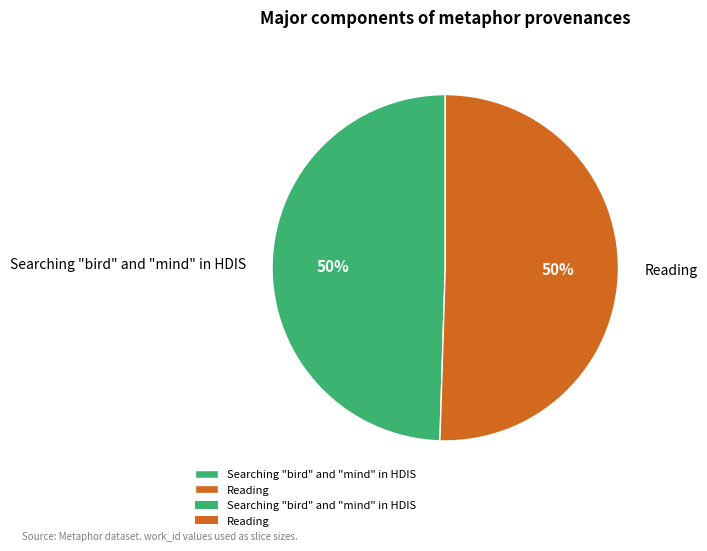

Is the sum of Searching "bird" and "mind" in HDIS and Reading greater than half?

Yes